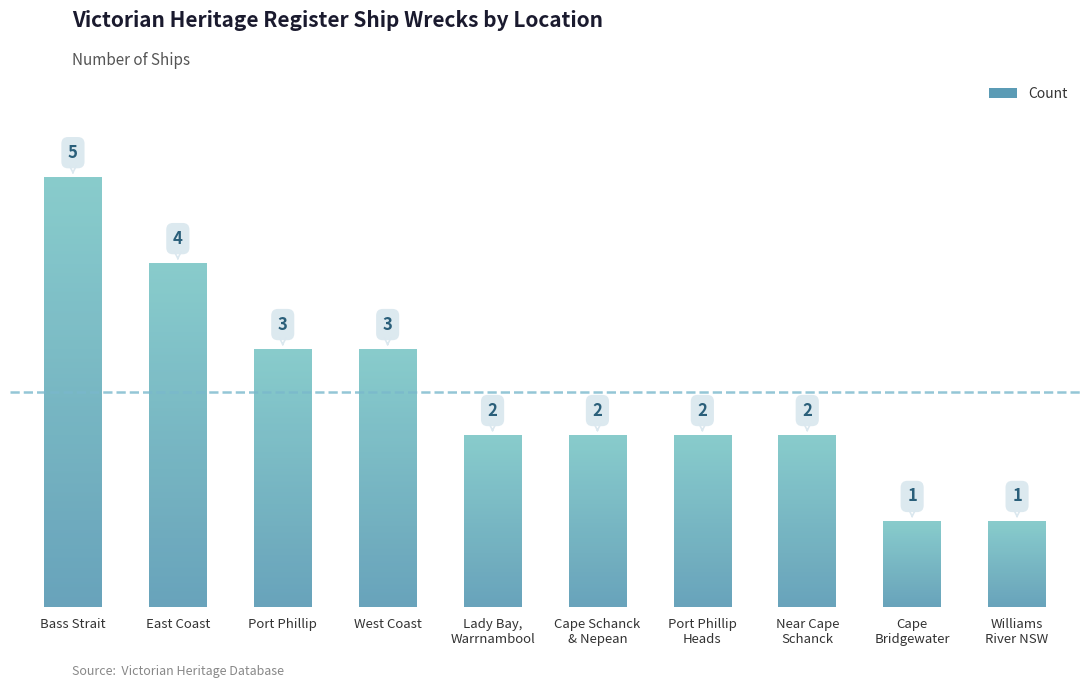

At which label does the data first exceed 2?

Bass Strait